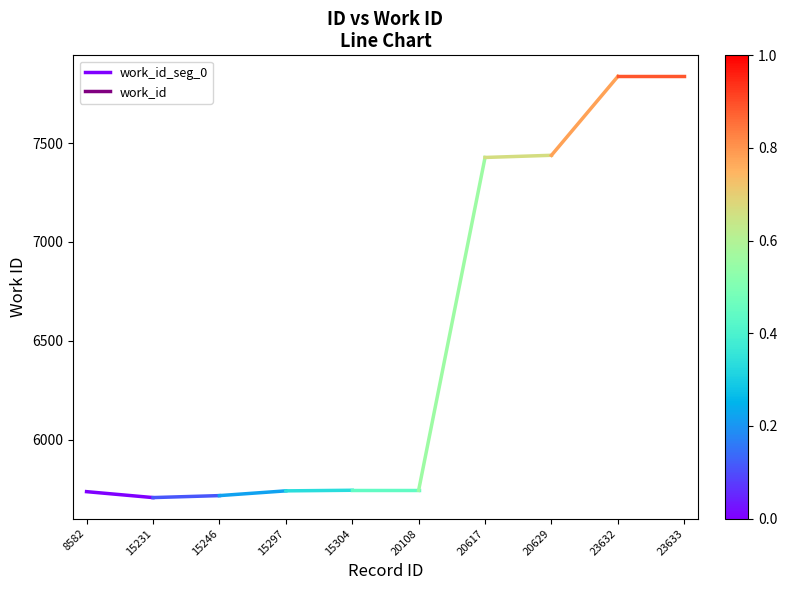

At which label is the value closest to 5722?

8582